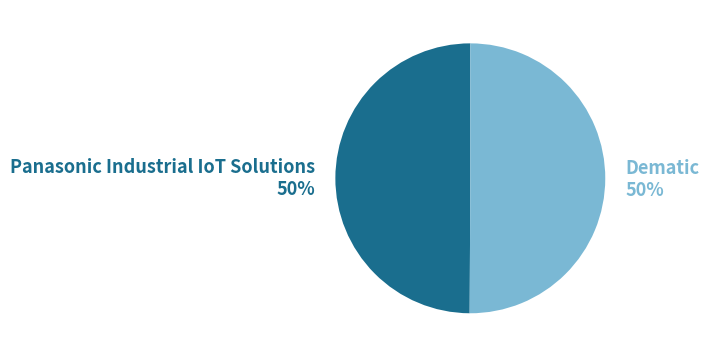

Combined, do Panasonic Industrial IoT Solutions and Dematic account for over 50%?

Yes